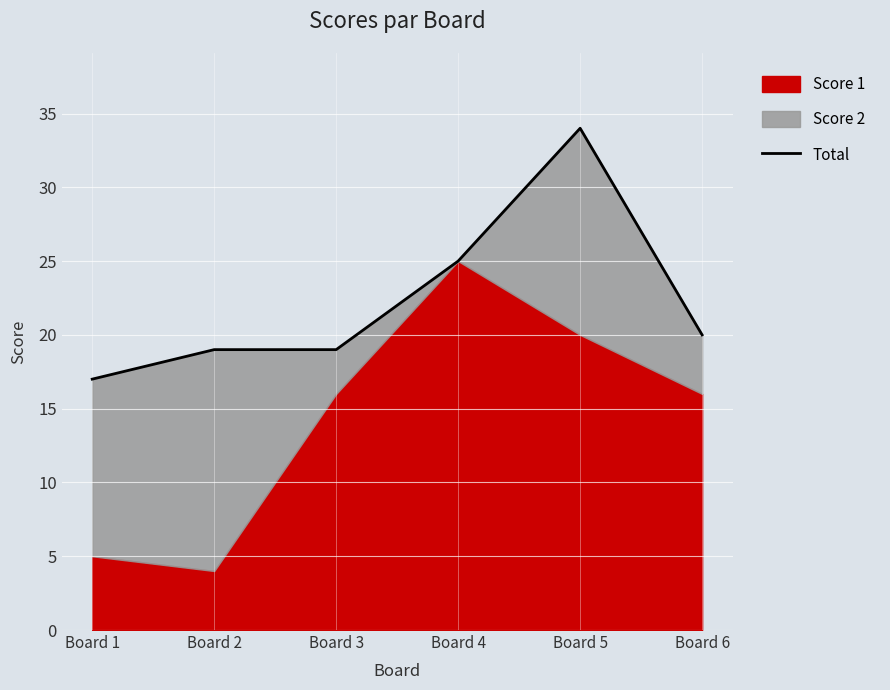

How many data points are above 20?

2